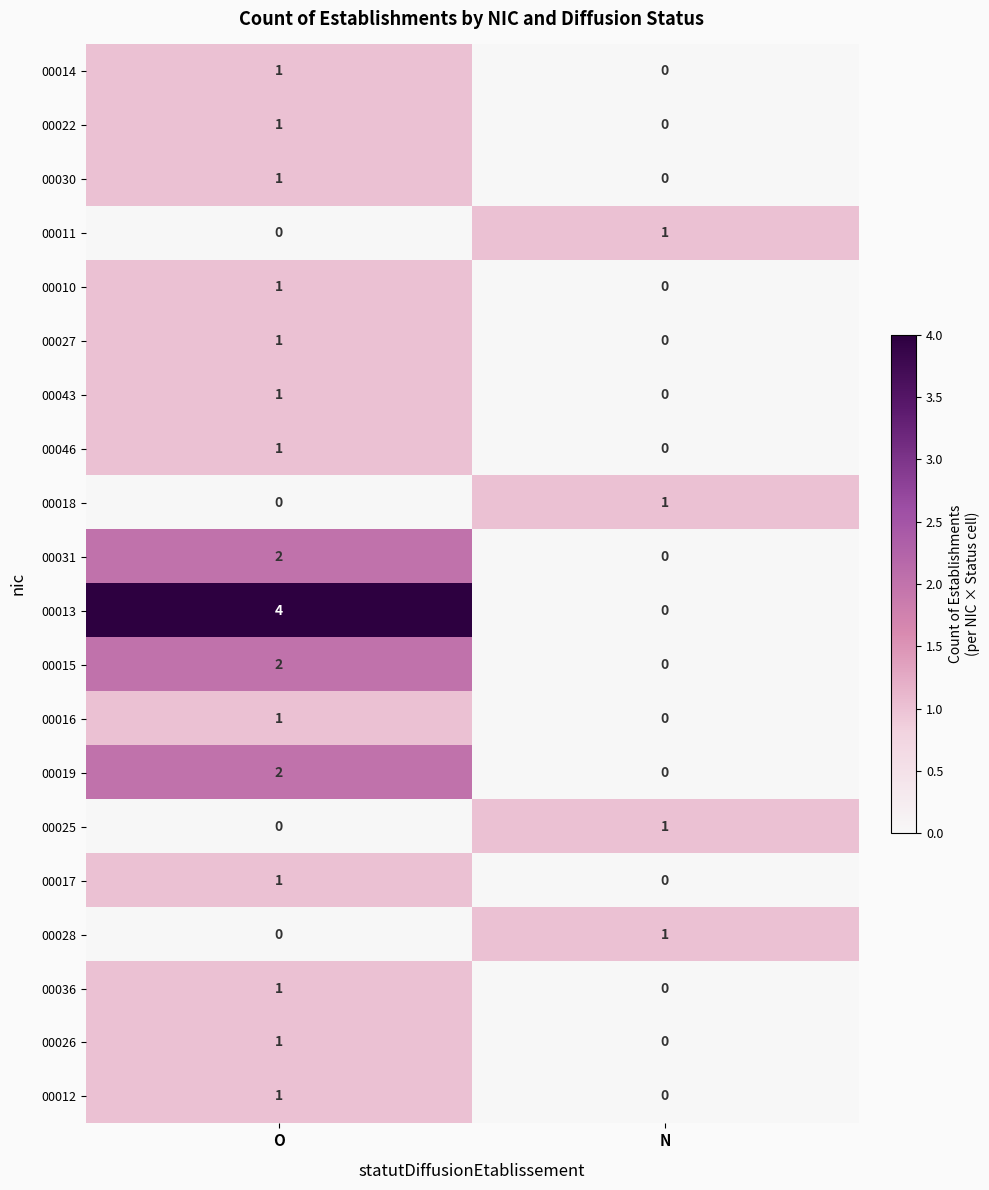

At which label is 00025 closest to 0?

O